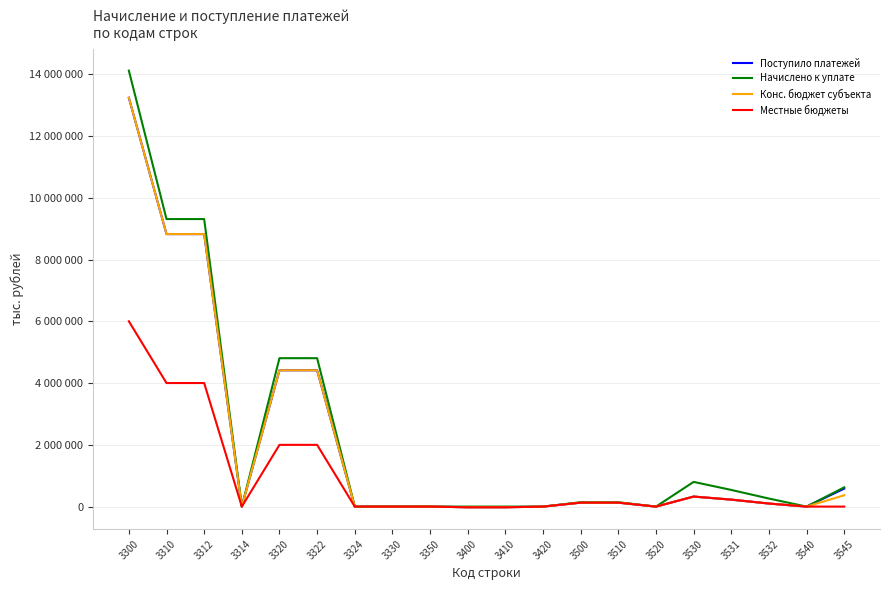

Does the chart have visible grid lines?

Yes